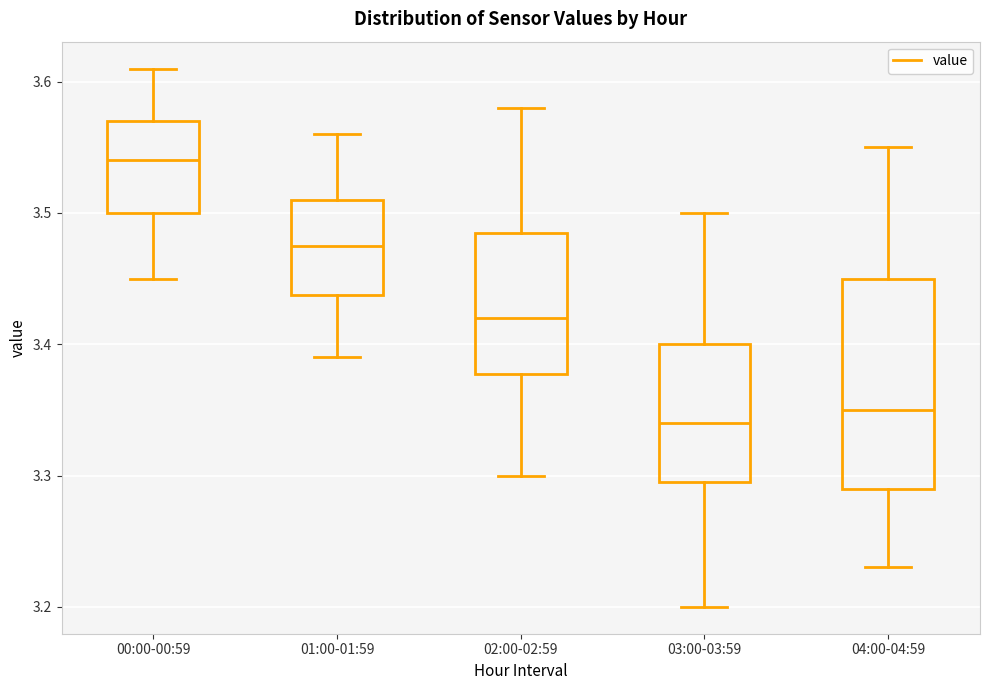

Reading left to right, read every box against the y-axis: the position of its median line, the range the box covers, and the ends of its whiskers. The values are not printed on the chart, so give them approximately, as read against the axis.

00:00-00:59: median 3.54, box 3.50 to 3.57, whiskers 3.45 to 3.61
01:00-01:59: median 3.48, box 3.44 to 3.51, whiskers 3.39 to 3.56
02:00-02:59: median 3.42, box 3.38 to 3.49, whiskers 3.30 to 3.58
03:00-03:59: median 3.34, box 3.30 to 3.40, whiskers 3.20 to 3.50
04:00-04:59: median 3.35, box 3.29 to 3.45, whiskers 3.23 to 3.55